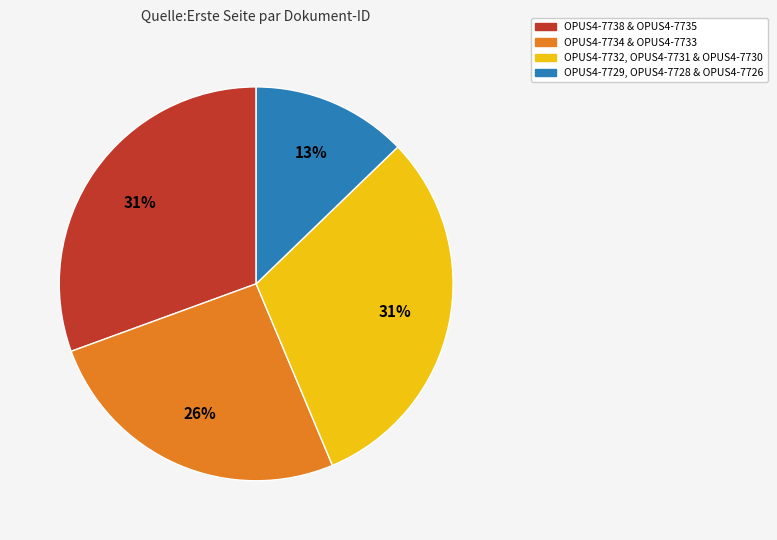

How many slices are in this pie chart?

4